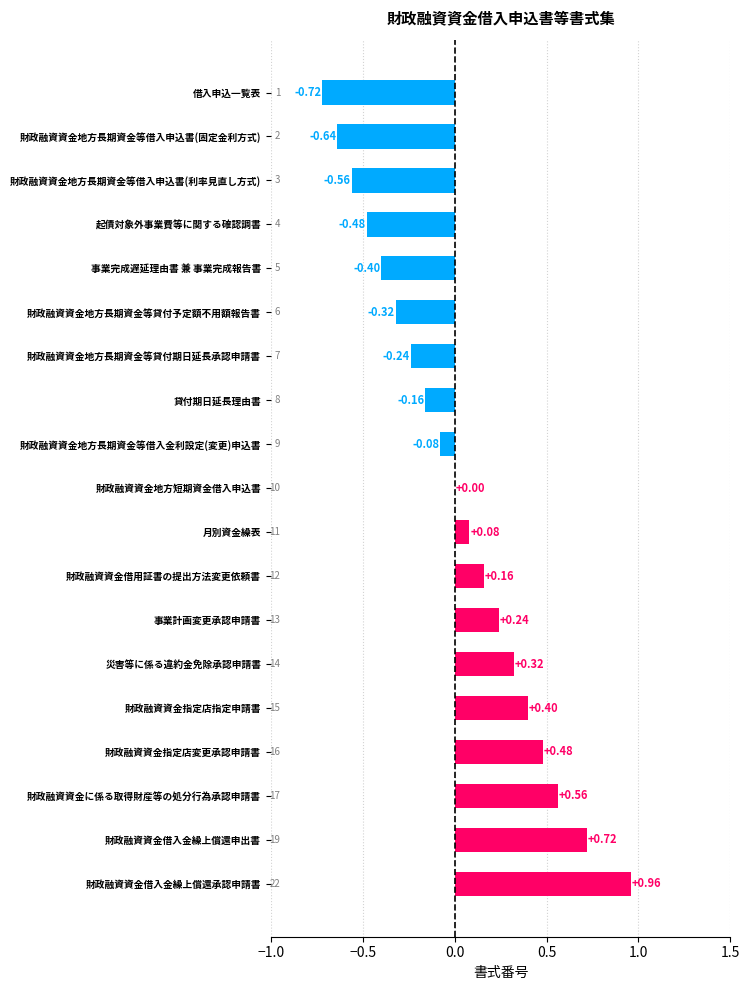

Where is the data nearest to the value 0?

財政融資資金地方短期資金借入申込書